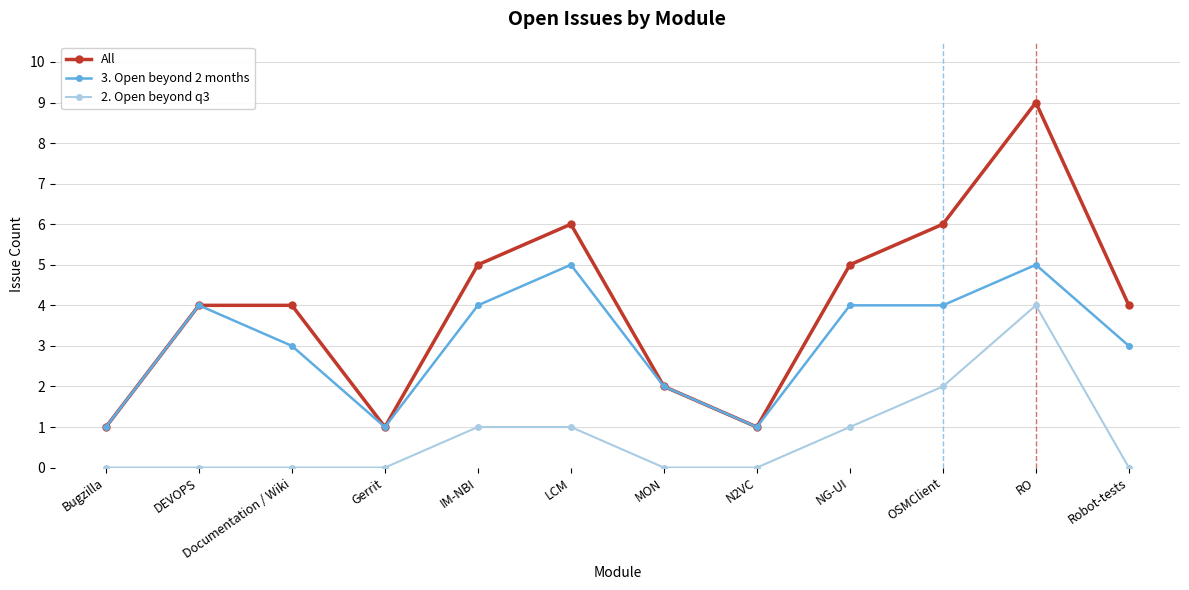

What position from the right is N2VC?

5